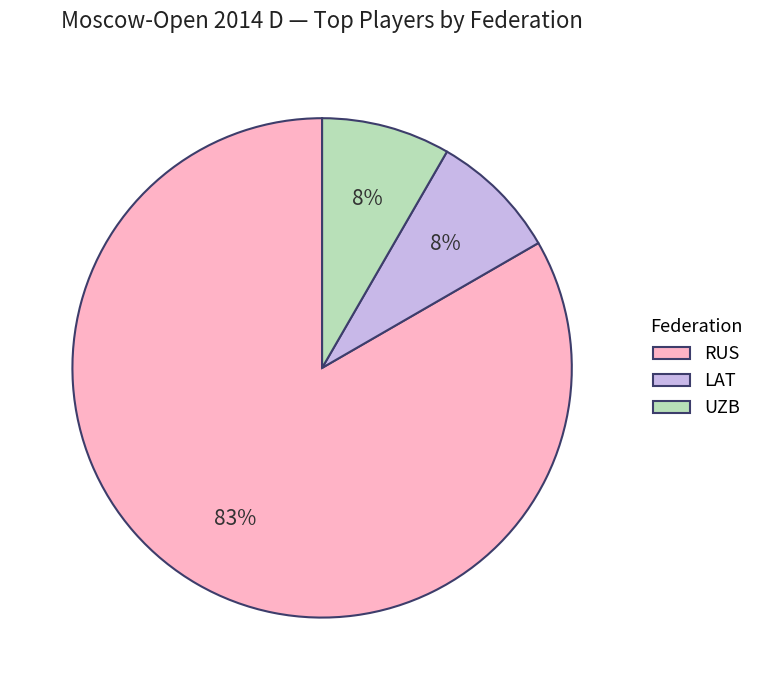

Do RUS and UZB together represent more than half of the pie?

Yes